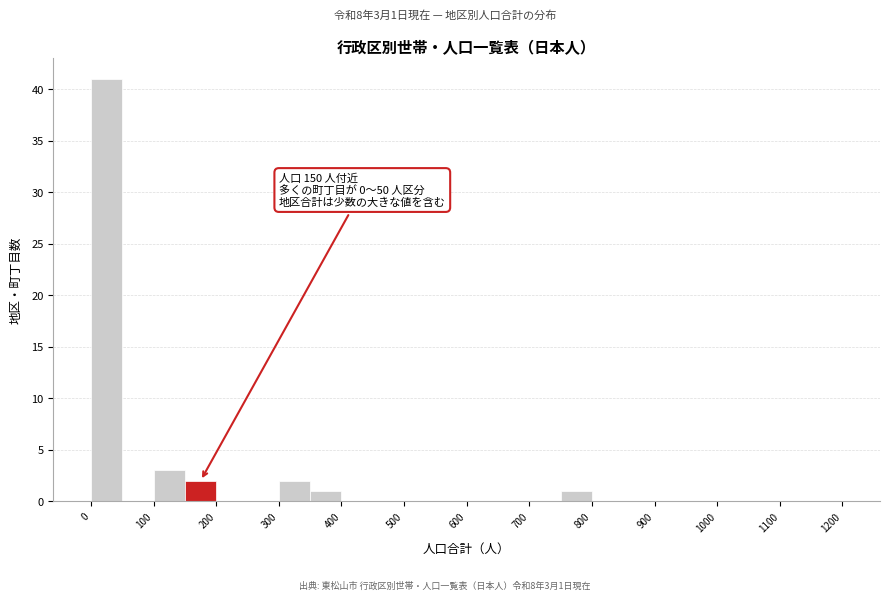

Over which range of the x-axis is the bar tallest?

0 to 50